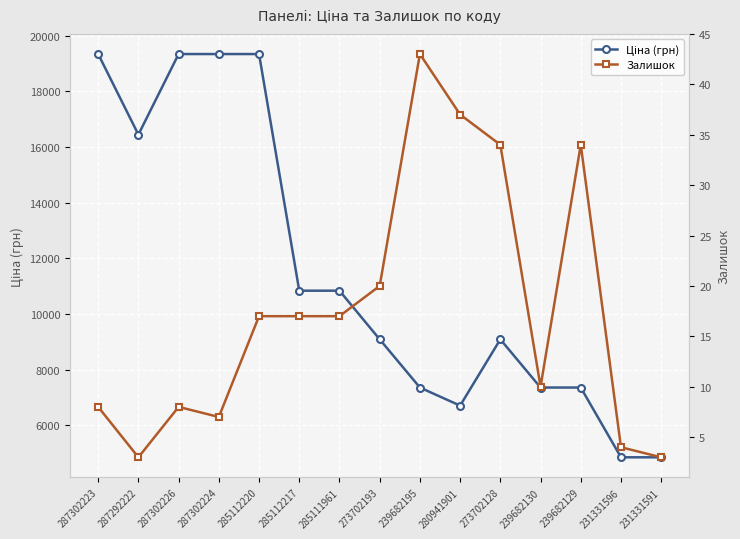

In Залишок, how many points are lower than both neighbors (excluding endpoints)?

3